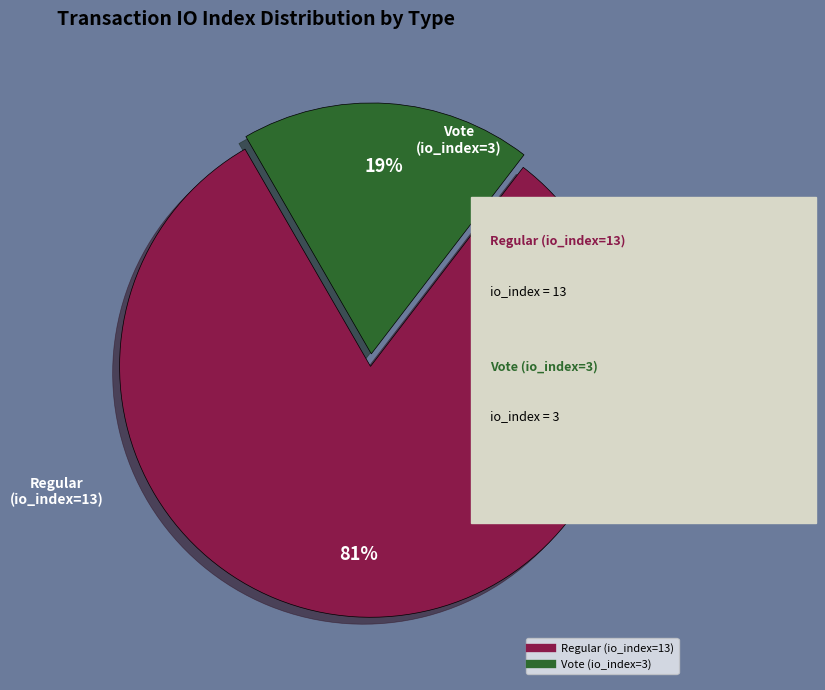

To the nearest percent, what is the average slice percentage?

50%